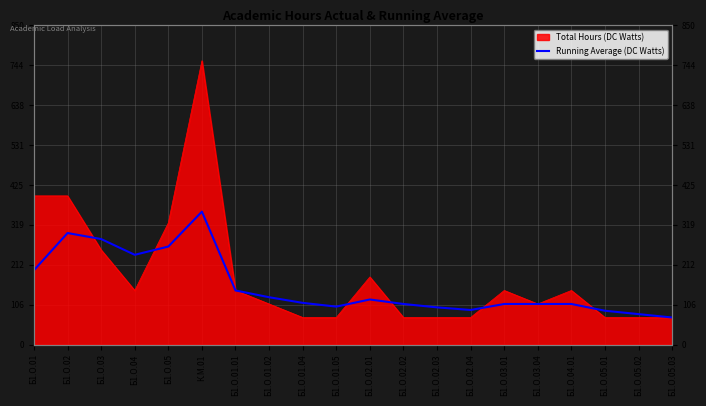

What position from the left is Б1.О.05?

5